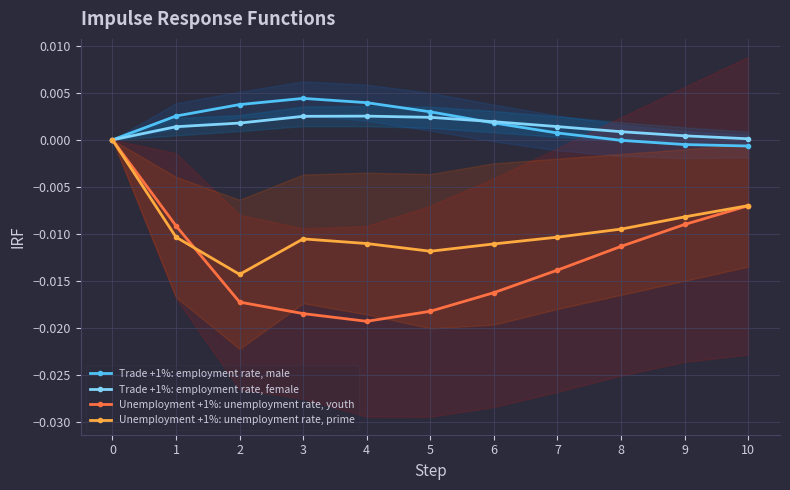

Reading left to right, list all the values displayed in this chart.

Trade +1%: employment rate, male: 0.0	0.0	0.0	0.0	0.0	0.0	0.0	0.0	-0.0	-0.0	-0.0
Trade +1%: employment rate, female: 0.0	0.0	0.0	0.0	0.0	0.0	0.0	0.0	0.0	0.0	0.0
Unemployment +1%: unemployment rate, youth: 0.0	-0.0	-0.0	-0.0	-0.0	-0.0	-0.0	-0.0	-0.0	-0.0	-0.0
Unemployment +1%: unemployment rate, prime: 0.0	-0.0	-0.0	-0.0	-0.0	-0.0	-0.0	-0.0	-0.0	-0.0	-0.0